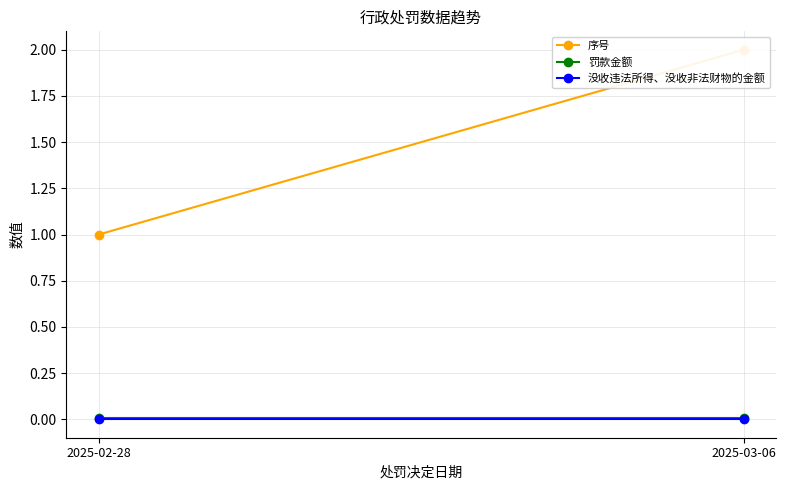

Reading left to right, transcribe all the data shown in this chart.

序号: 1.0	2.0
罚款金额: 0.0	0.0
没收违法所得、没收非法财物的金额: 0.0	0.0